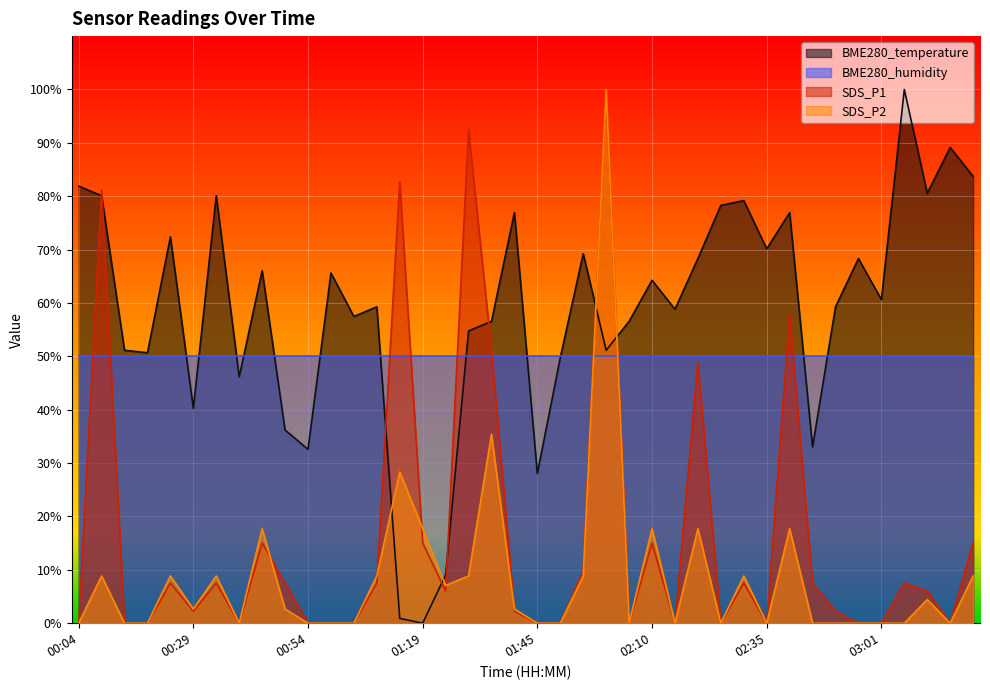

What is the difference between the maximum and minimum values in the BME280_temperature series?

100.0